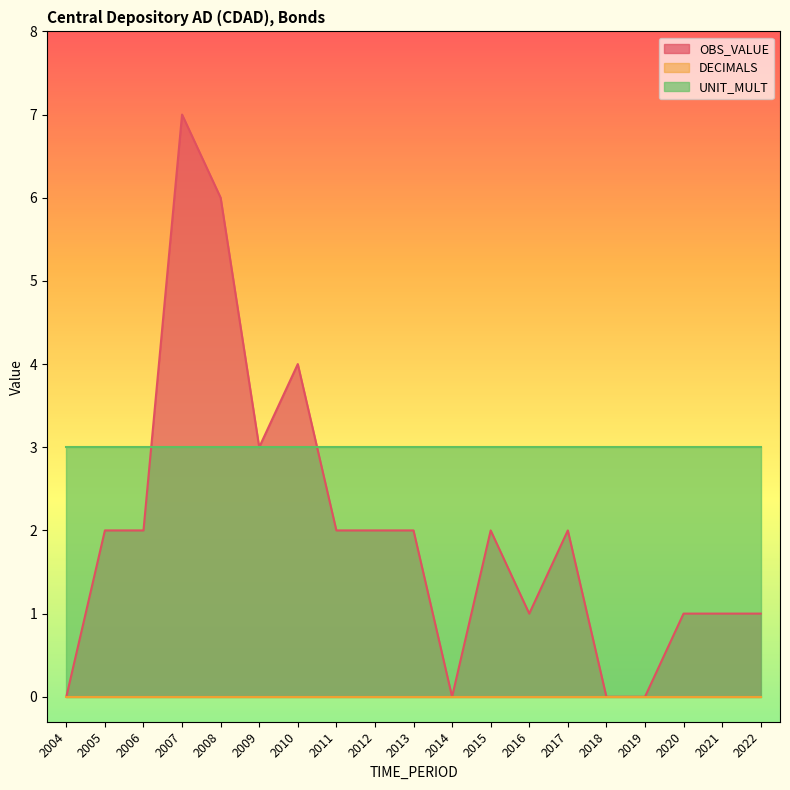

Does the chart display data point markers on the line(s)?

No